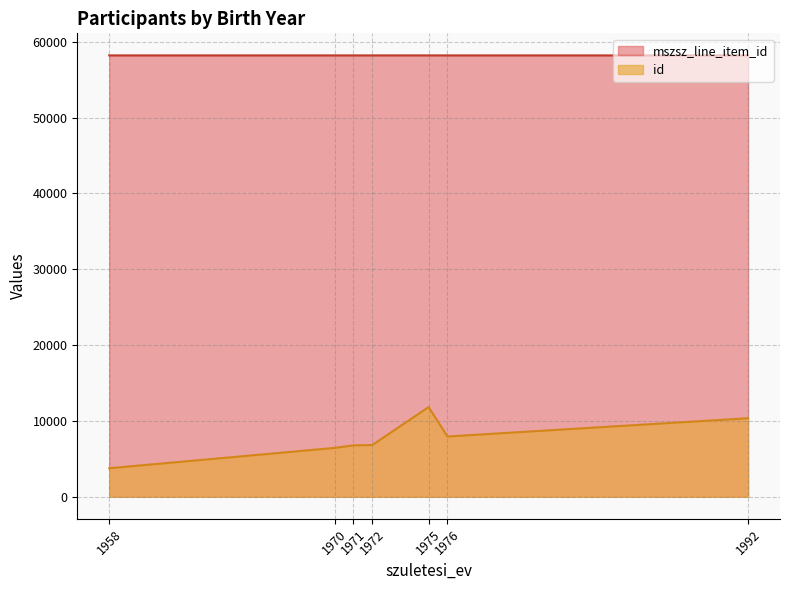

True or false: mszsz_line_item_id has more than 1 interior local peaks.

False